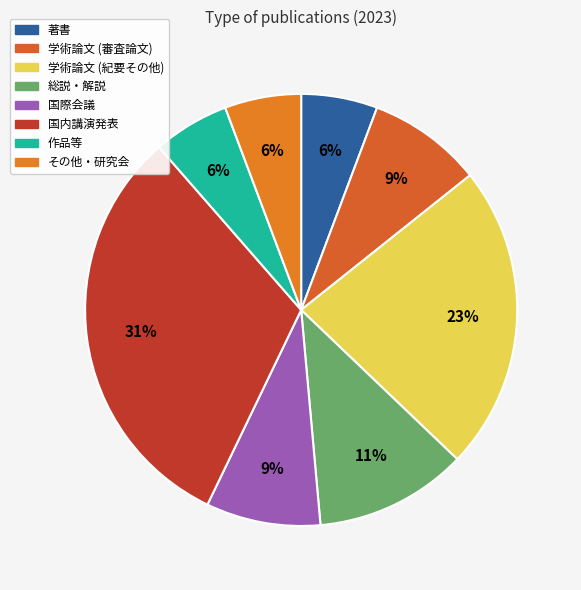

To the nearest percent, what portion does 総説・解説 represent?

11%